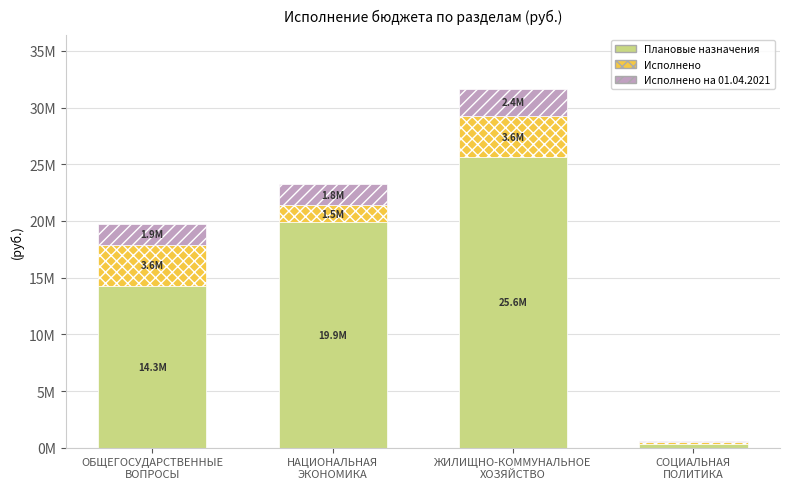

Are the bars horizontal?

No